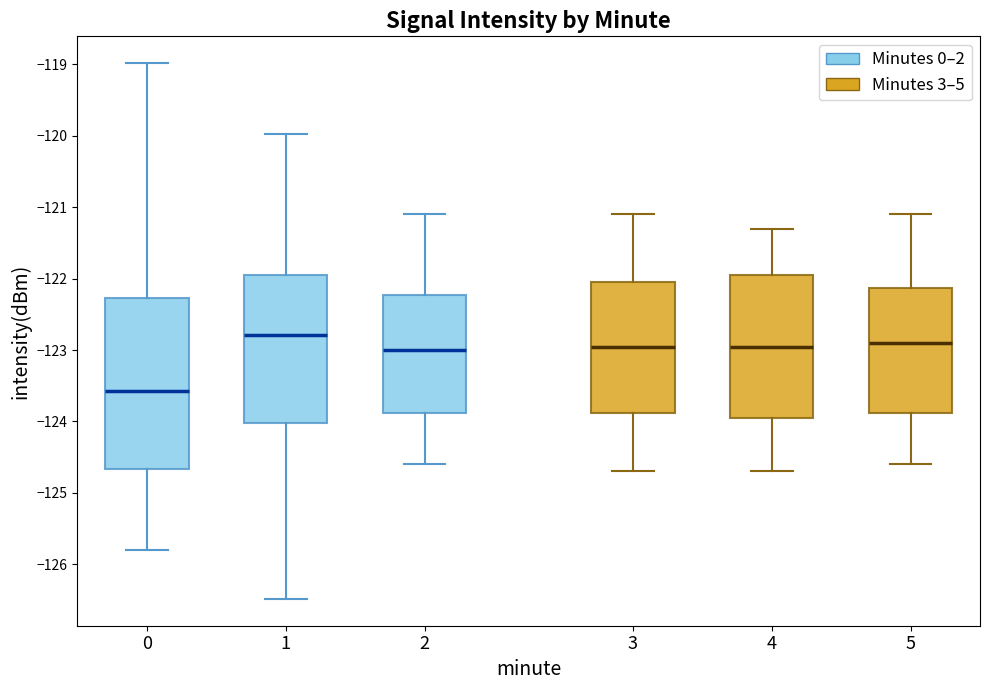

Reading left to right, transcribe this box plot: for each box, give where its median line is, the range the box spans, and where its two whiskers end, as read against the y-axis. The values are not printed on the chart, so give them approximately, as read against the axis.

0: median -123.6, box -124.7 to -122.3, whiskers -125.8 to -119.0
1: median -122.8, box -124.0 to -121.9, whiskers -126.5 to -120.0
2: median -123.0, box -123.9 to -122.2, whiskers -124.6 to -121.1
3: median -122.9, box -123.9 to -122.0, whiskers -124.7 to -121.1
4: median -122.9, box -123.9 to -121.9, whiskers -124.7 to -121.3
5: median -122.9, box -123.9 to -122.1, whiskers -124.6 to -121.1